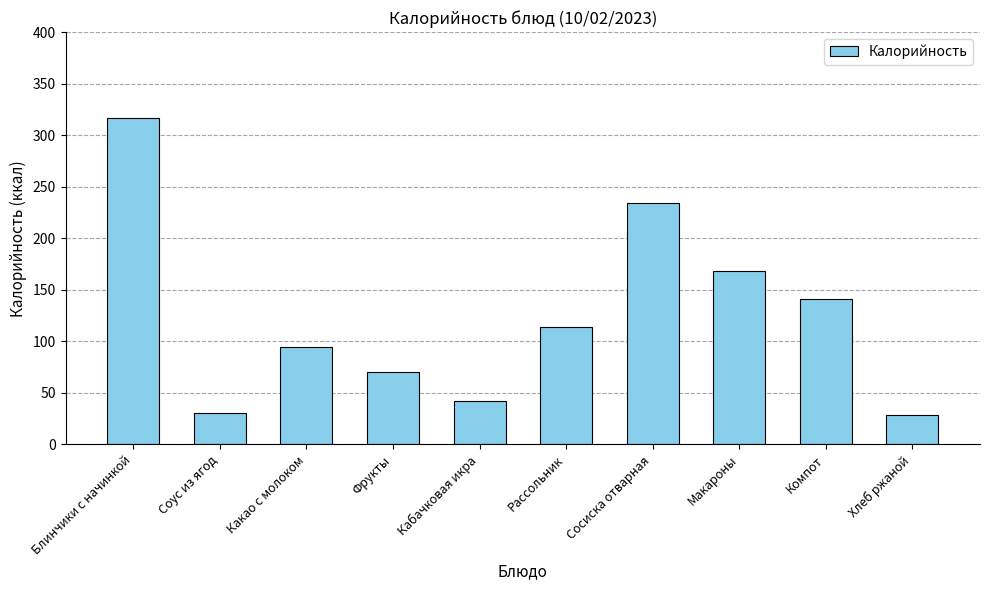

What is the label of the 1st bar from the right?

Хлеб ржаной